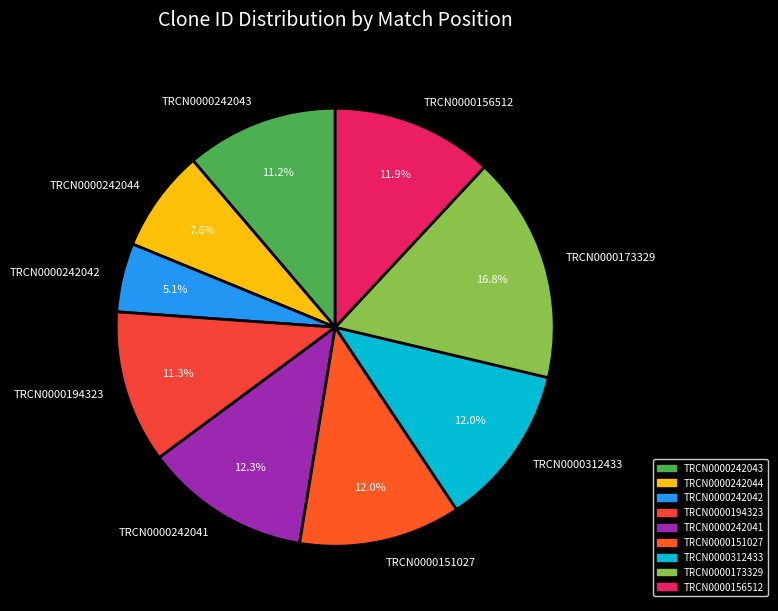

What is the largest slice in the pie chart?

TRCN0000173329